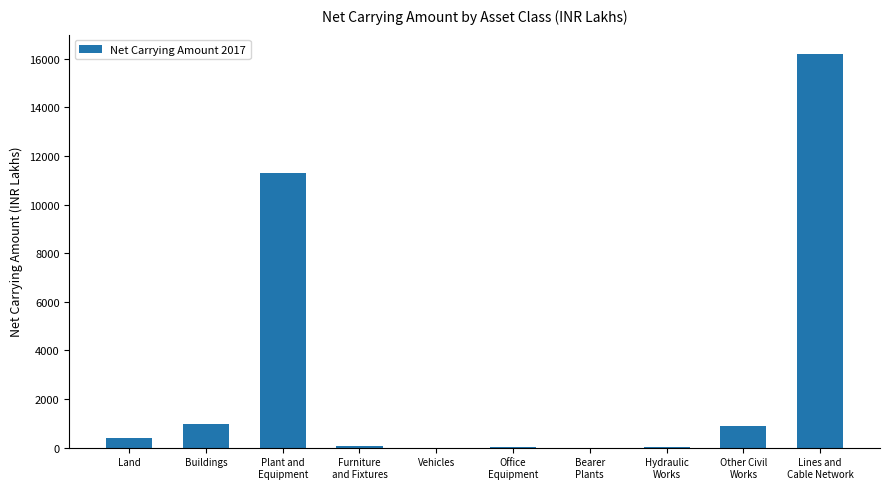

What is the change in value from Land to Buildings?

+562.9